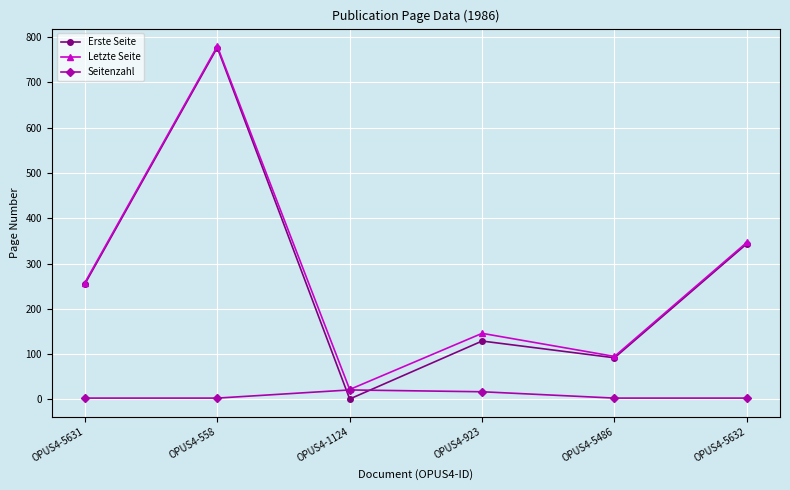

Is this an area chart (filled region under the line)?

No